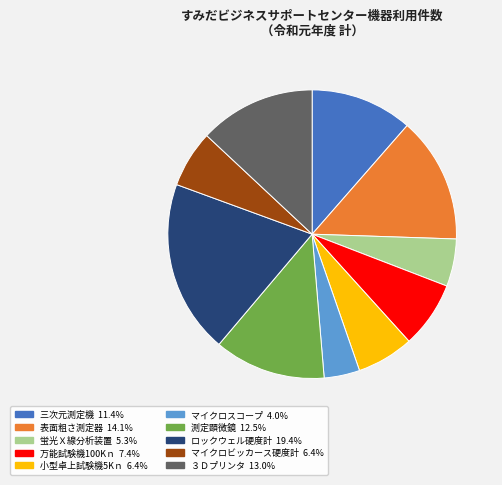

Combined, do 万能試験機100Kｎ and マイクロビッカース硬度計 account for over 50%?

No